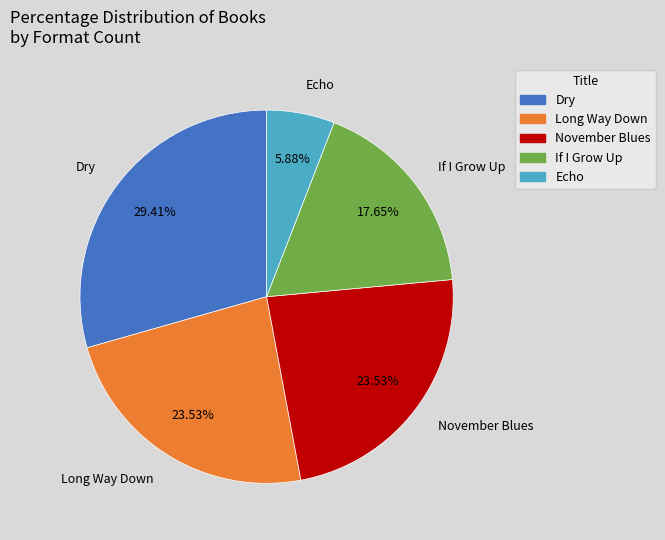

Count the number of slices in the pie.

5